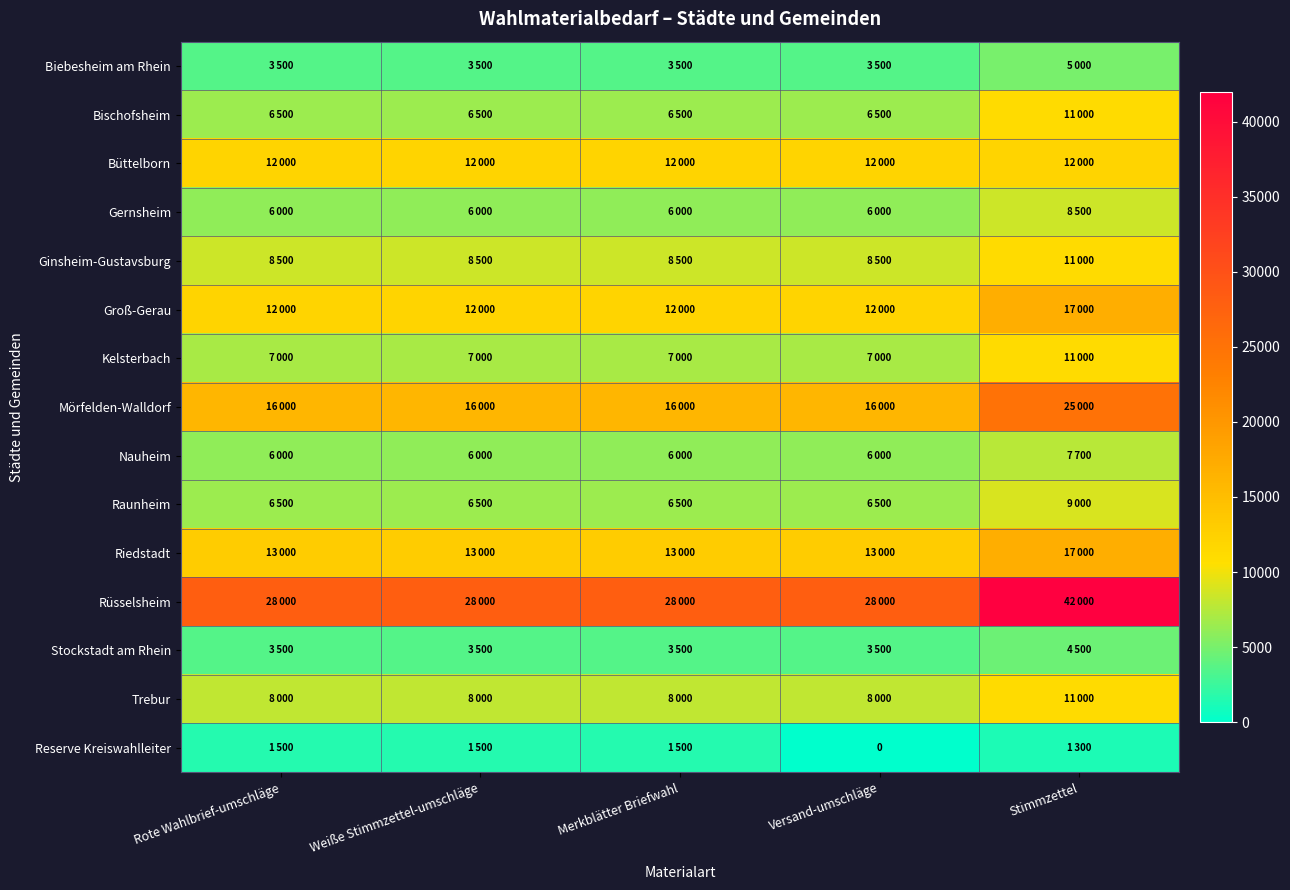

Rank the categories by Büttelborn value from lowest to highest.

Rote Wahlbrief-umschläge, Weiße Stimmzettel-umschläge, Merkblätter Briefwahl, Versand-umschläge, Stimmzettel